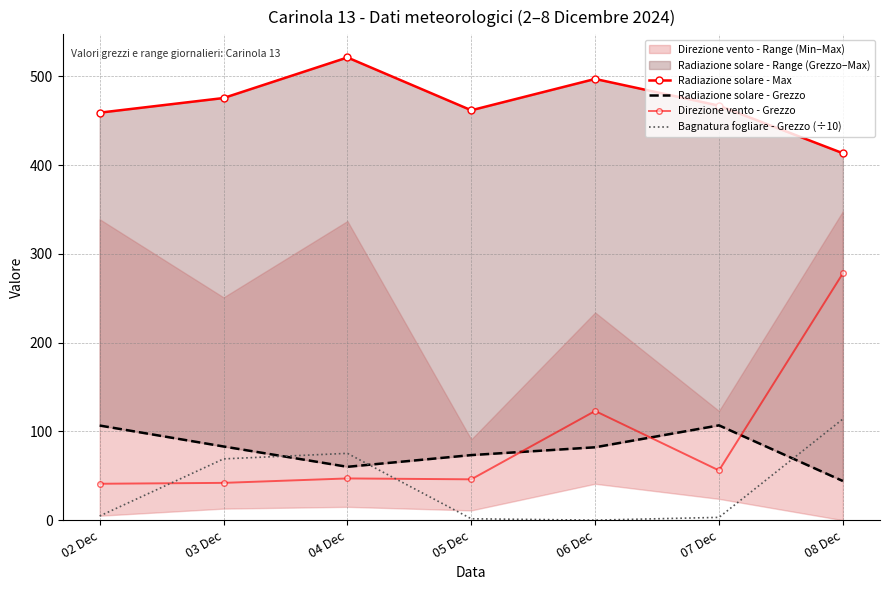

What is the sum of all Direzione vento - Grezzo values?

633.0